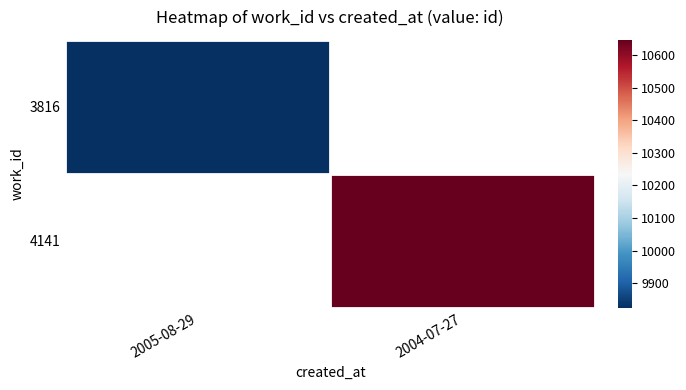

At which category does the chart reach its peak across all series?

2004-07-27